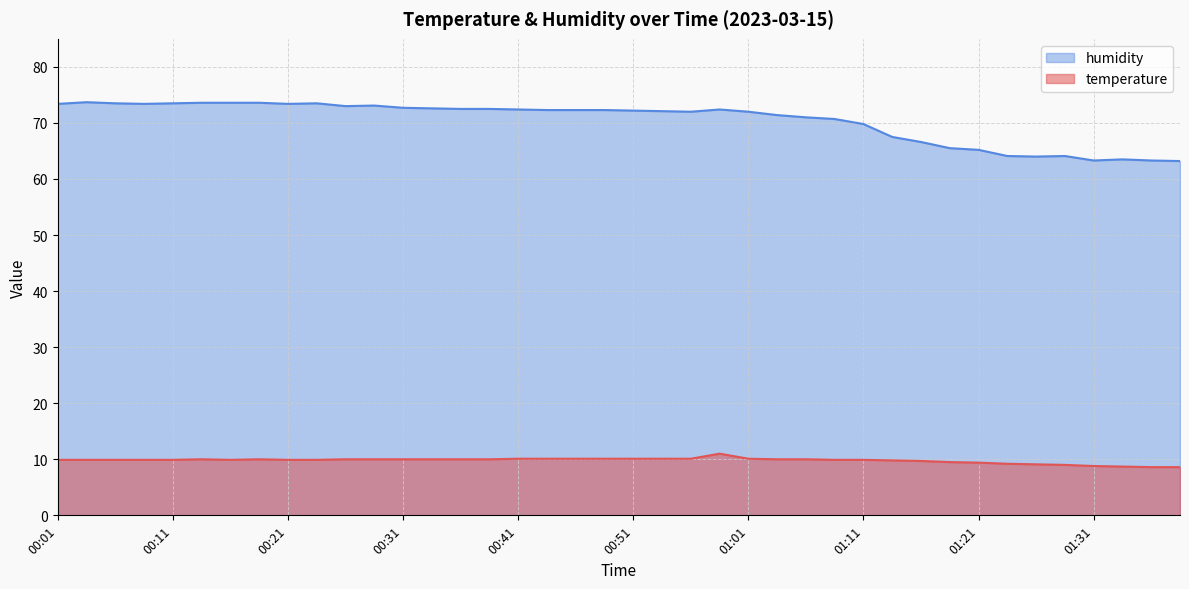

How many lines are shown in the chart?

2